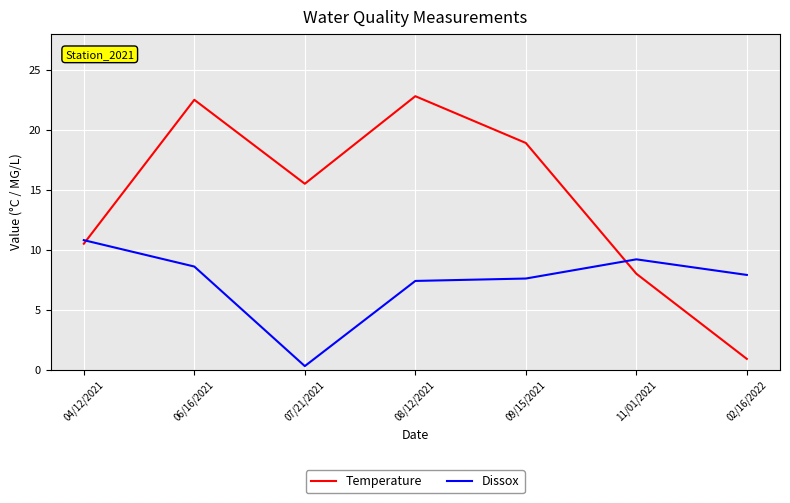

What is the sum of the Temperature values at 06/16/2021 and 11/01/2021?

30.5